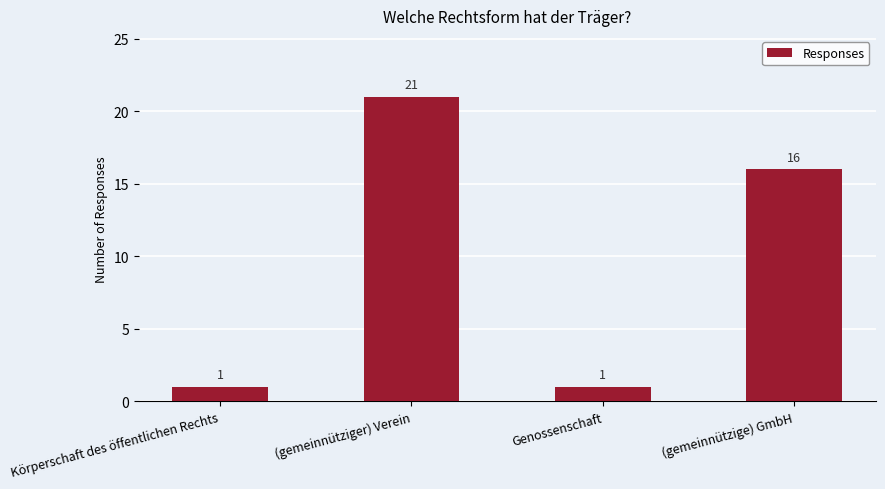

What is the maximum value shown in the chart?

21